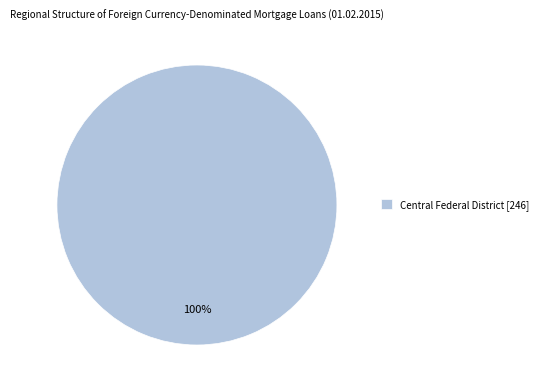

Is it true that Central Federal District [246] is 100% of the pie?

True